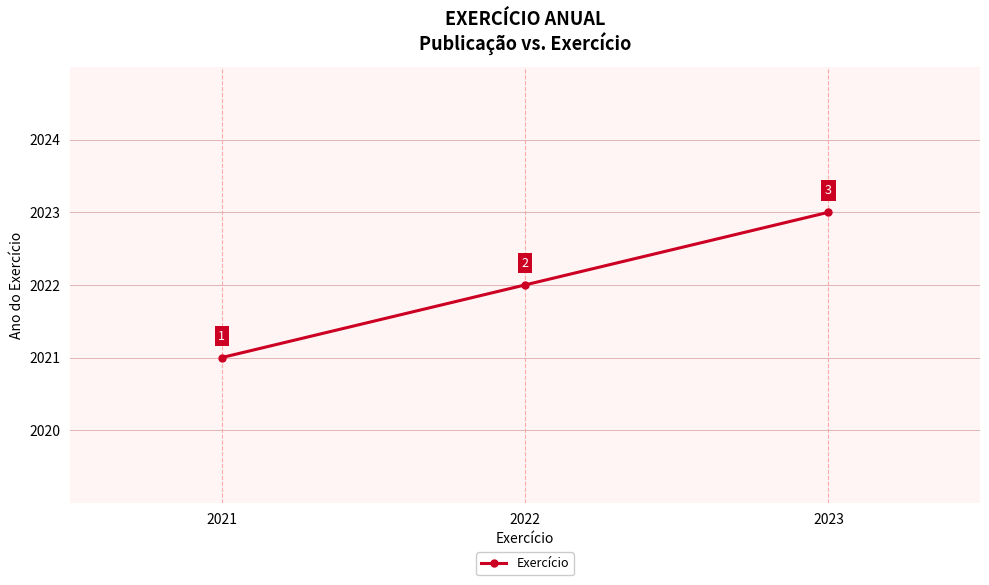

True or false: the data shows 2023 at 2023.

True